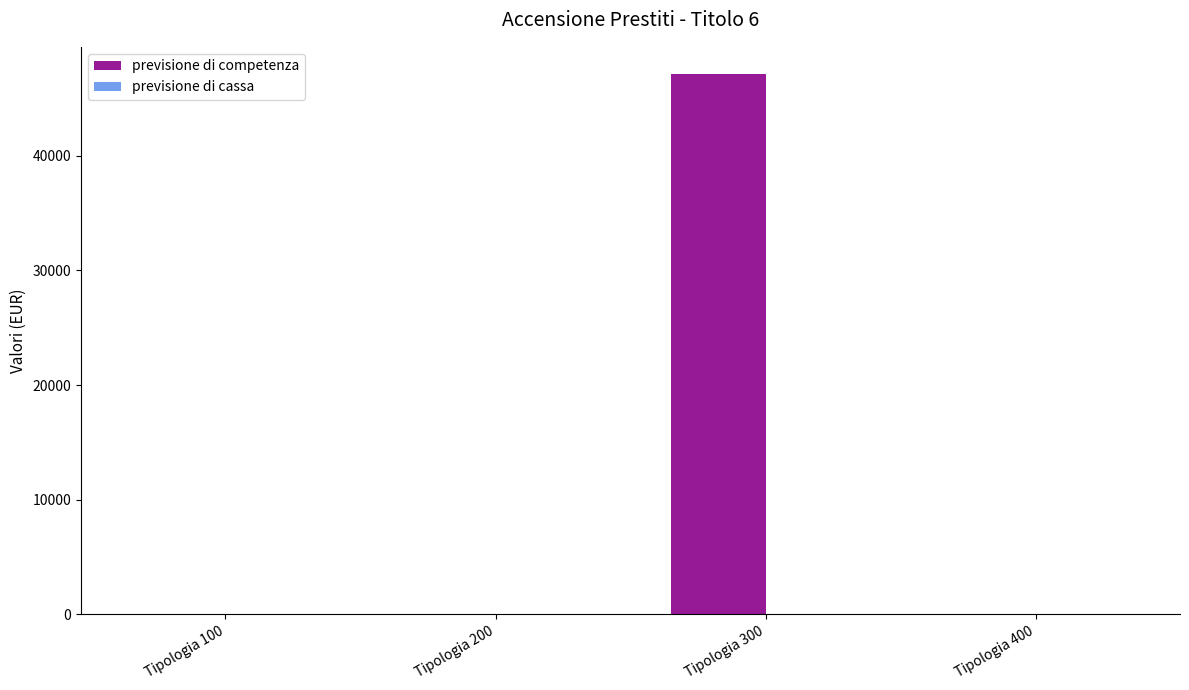

Does the chart contain stacked bars?

No